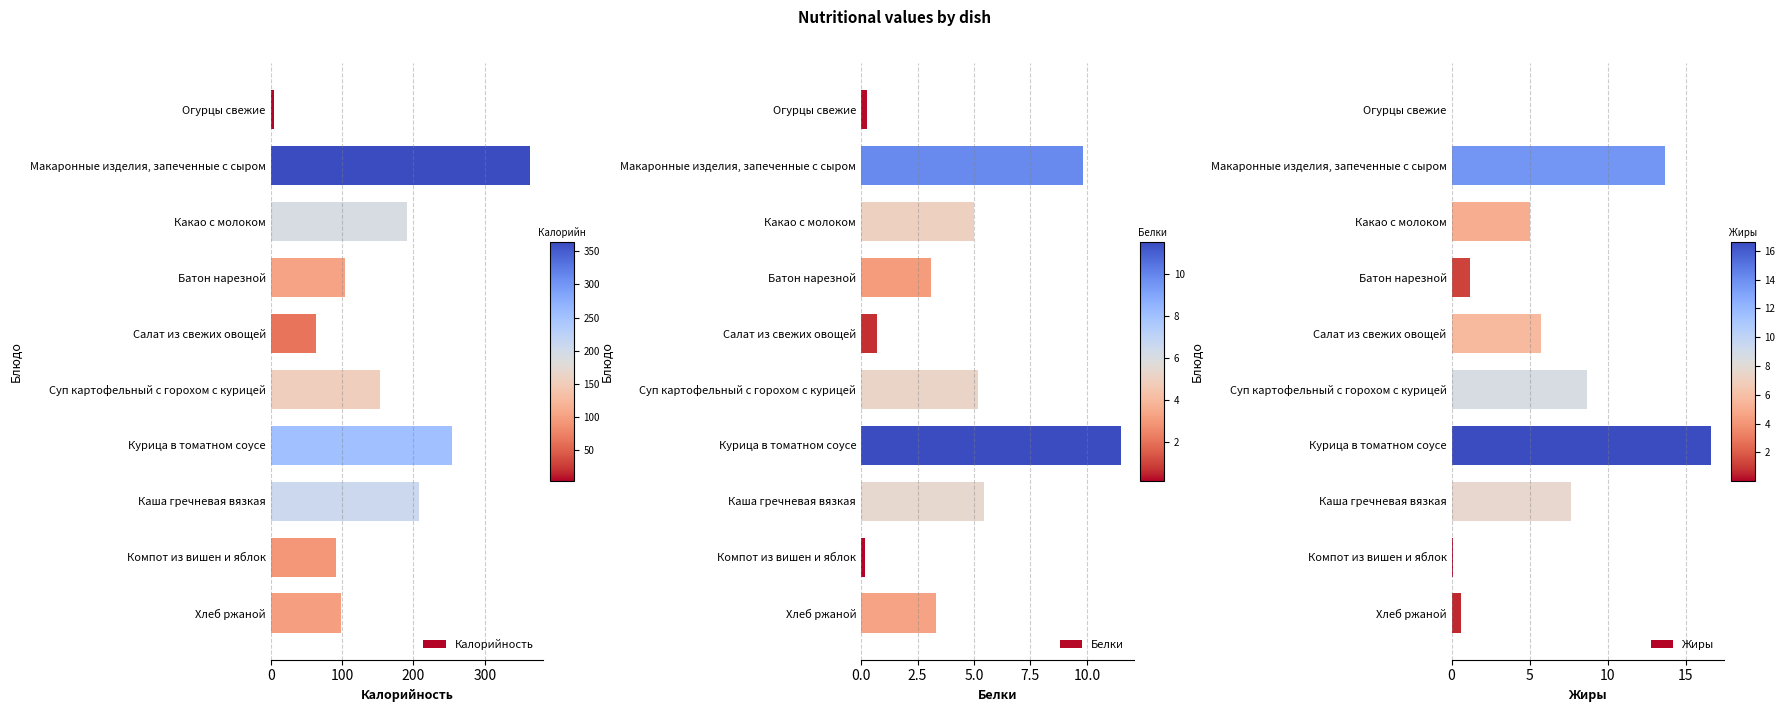

What is the difference between the maximum and minimum values in the Калорийность series?

359.5